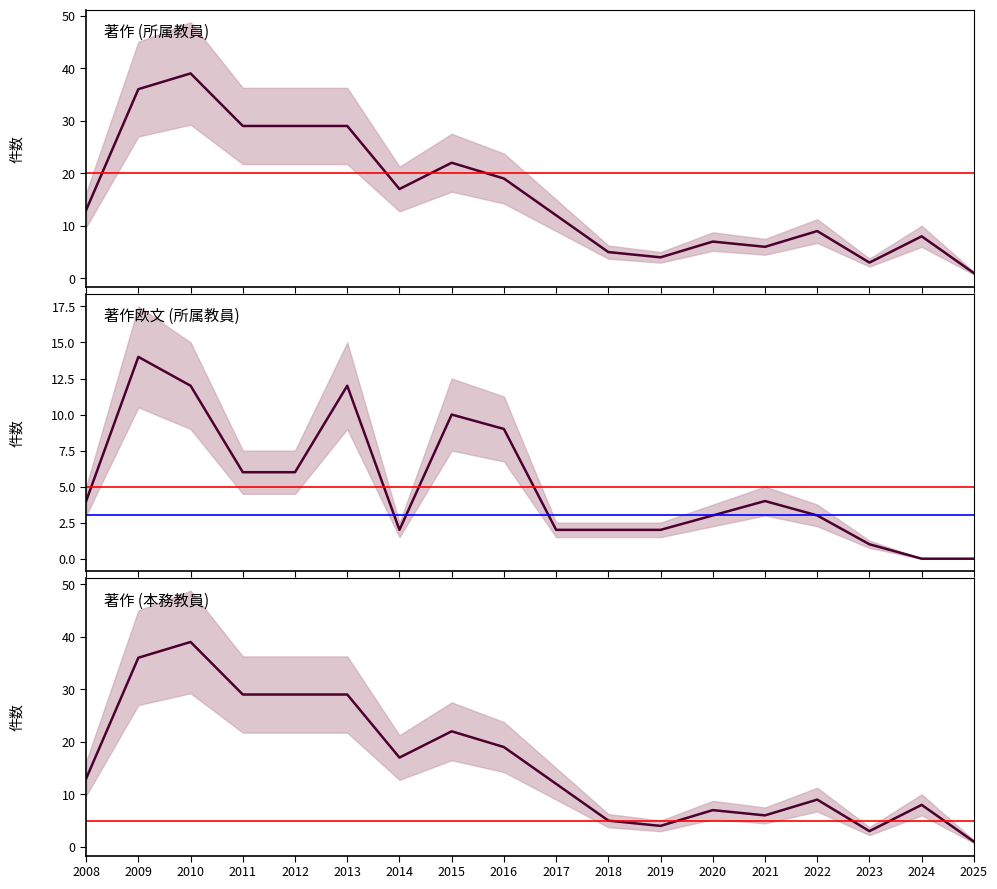

Reading right to left, extract all data points from this chart.

著作 (所属教員): 2025=1	2024=8	2023=3	2022=9	2021=6	2020=7	2019=4	2018=5	2017=12	2016=19	2015=22	2014=17	2013=29	2012=29	2011=29	2010=39	2009=36	2008=13
著作欧文 (所属教員): 2025=0	2024=0	2023=1	2022=3	2021=4	2020=3	2019=2	2018=2	2017=2	2016=9	2015=10	2014=2	2013=12	2012=6	2011=6	2010=12	2009=14	2008=4
著作 (本務教員): 2025=1	2024=8	2023=3	2022=9	2021=6	2020=7	2019=4	2018=5	2017=12	2016=19	2015=22	2014=17	2013=29	2012=29	2011=29	2010=39	2009=36	2008=13